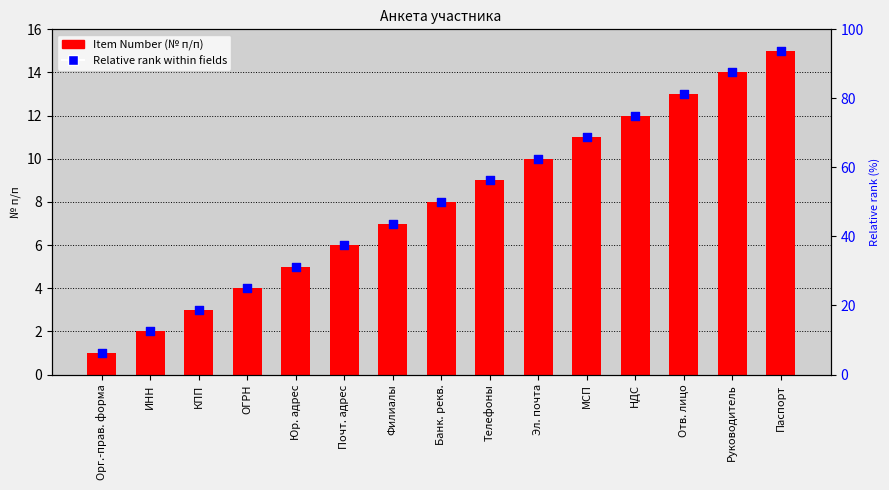

What are all the series names shown in the legend?

Item Number, Relative rank